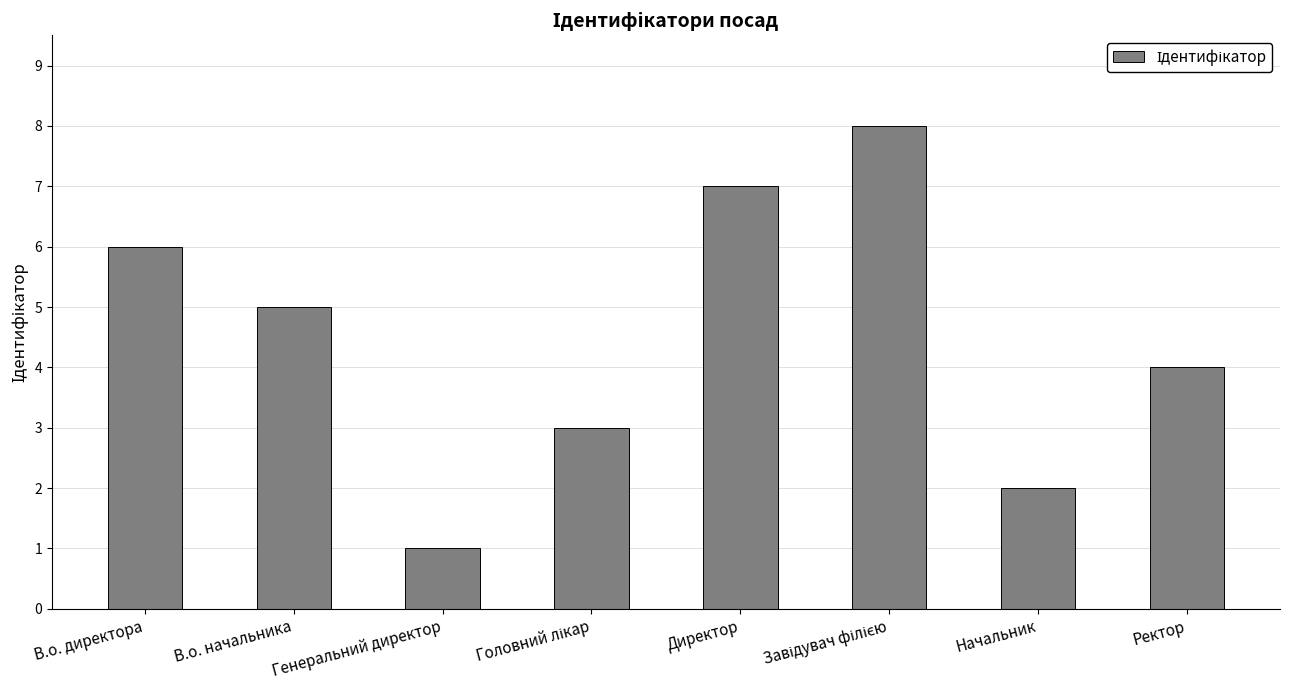

What is the value of the 5th bar from the left?

7